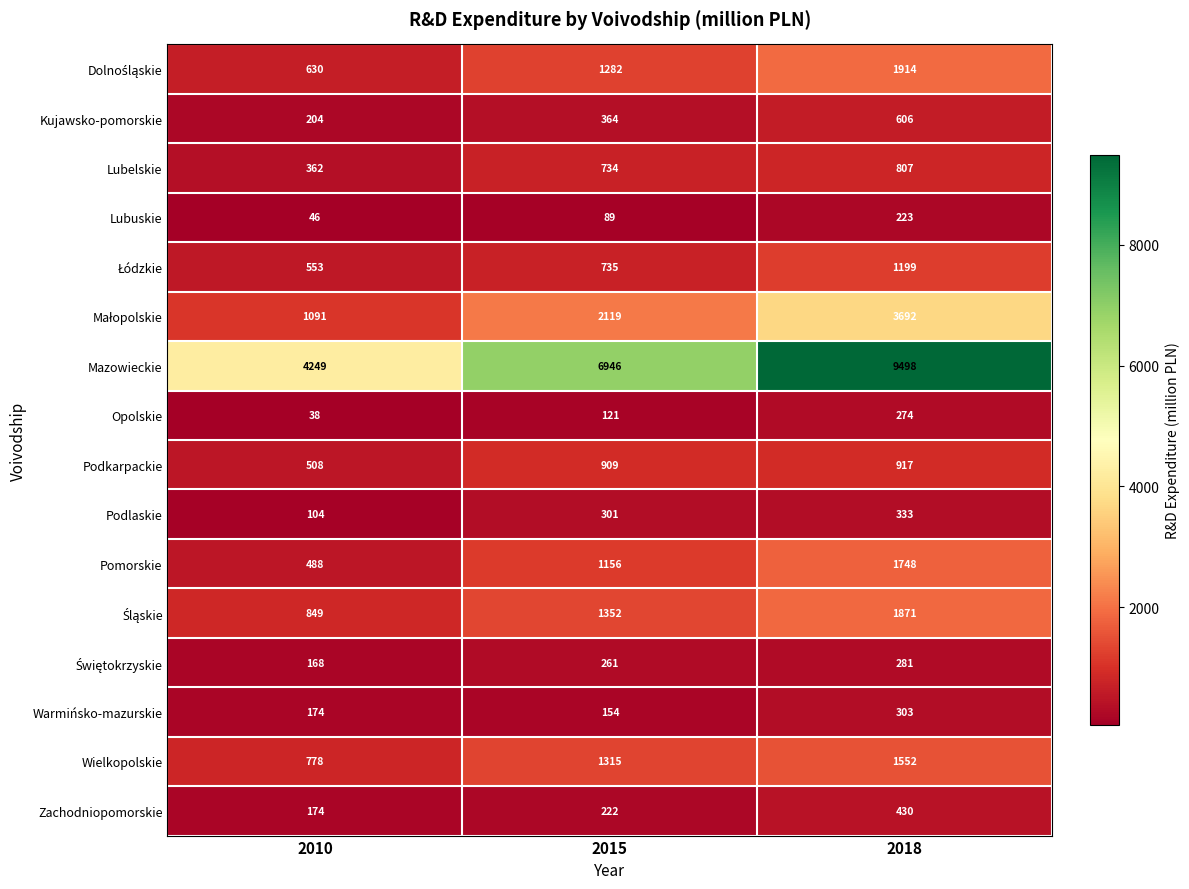

Which series has the largest range (max minus min)?

Mazowieckie